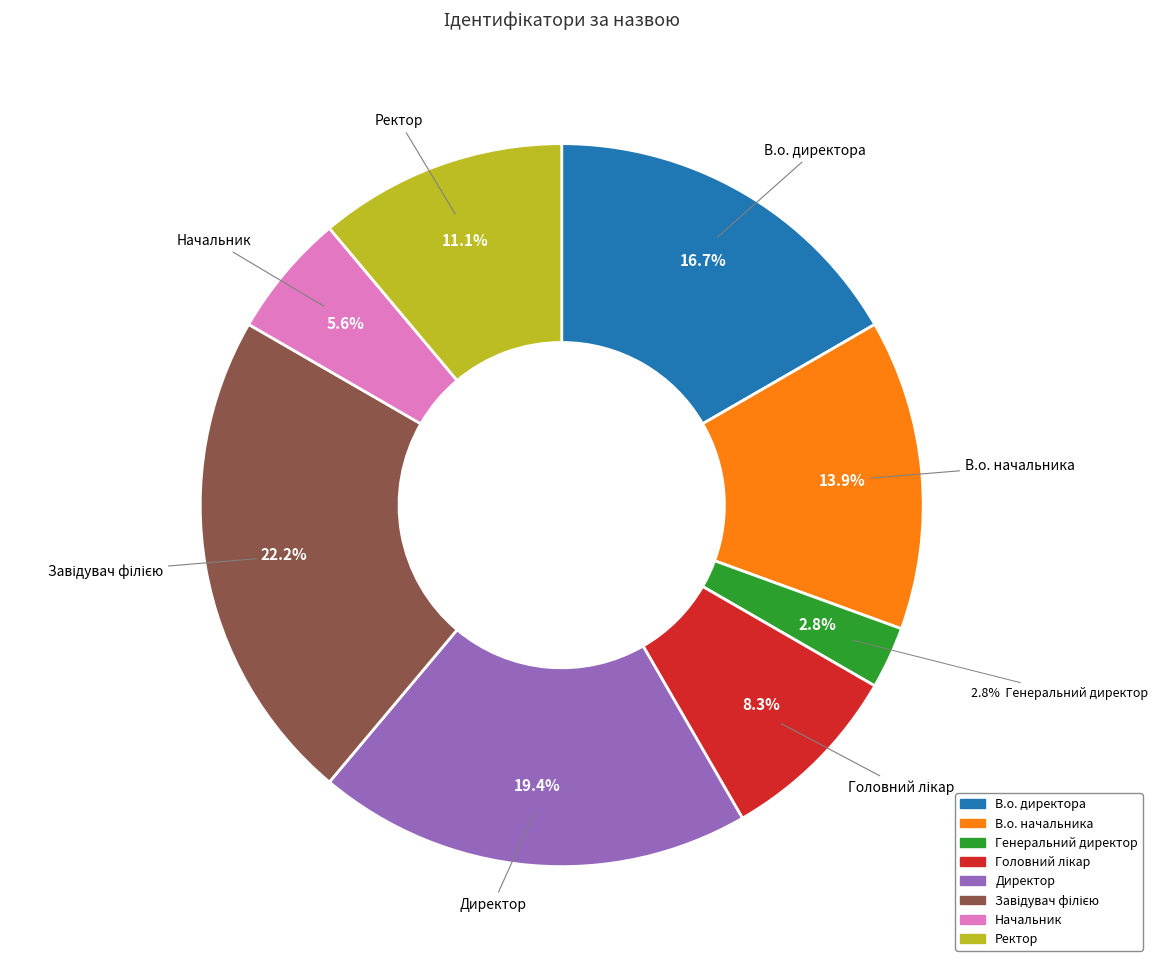

To the nearest percent, what percentage of the pie is Директор?

19%